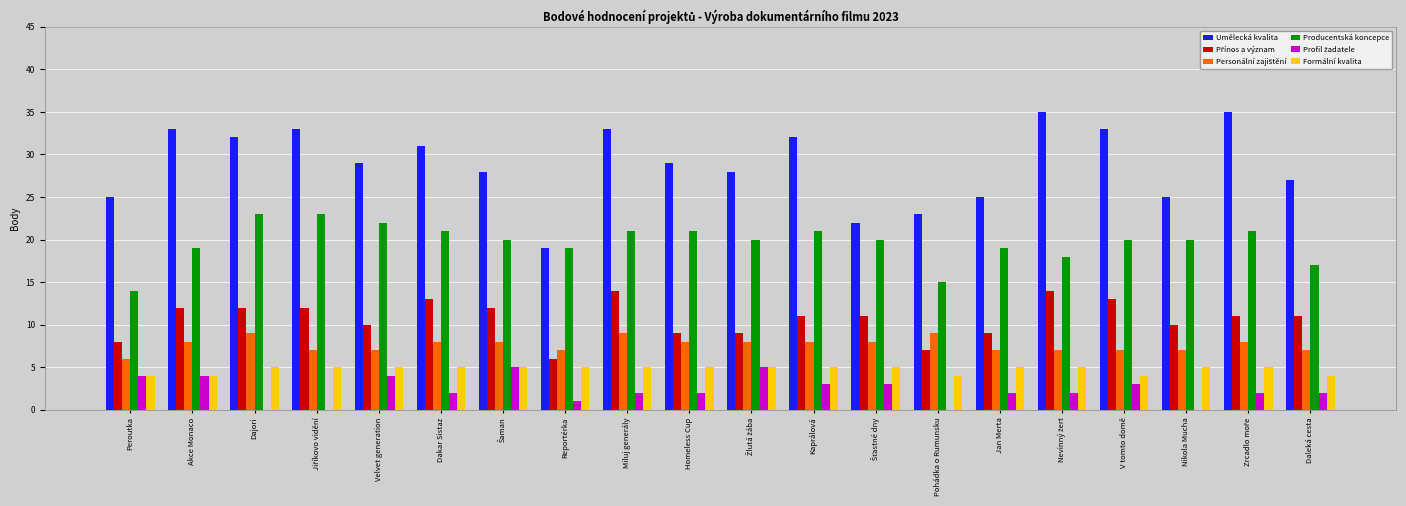

What is the difference between the Producentská koncepce values at Daleká cesta and Jan Merta?

2